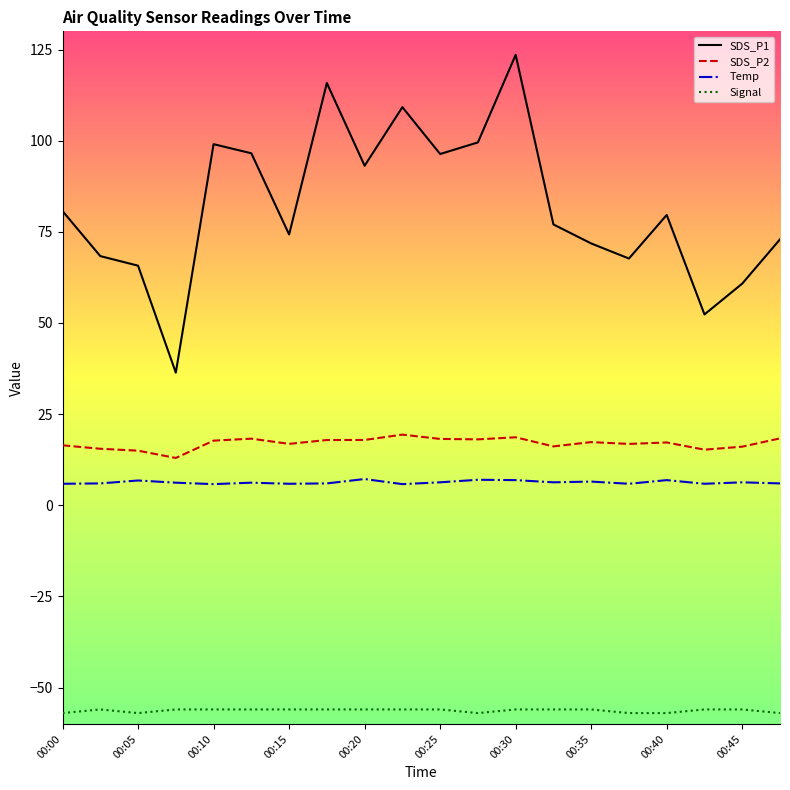

What is the difference between the maximum and minimum values in the SDS_P2 series?

6.4